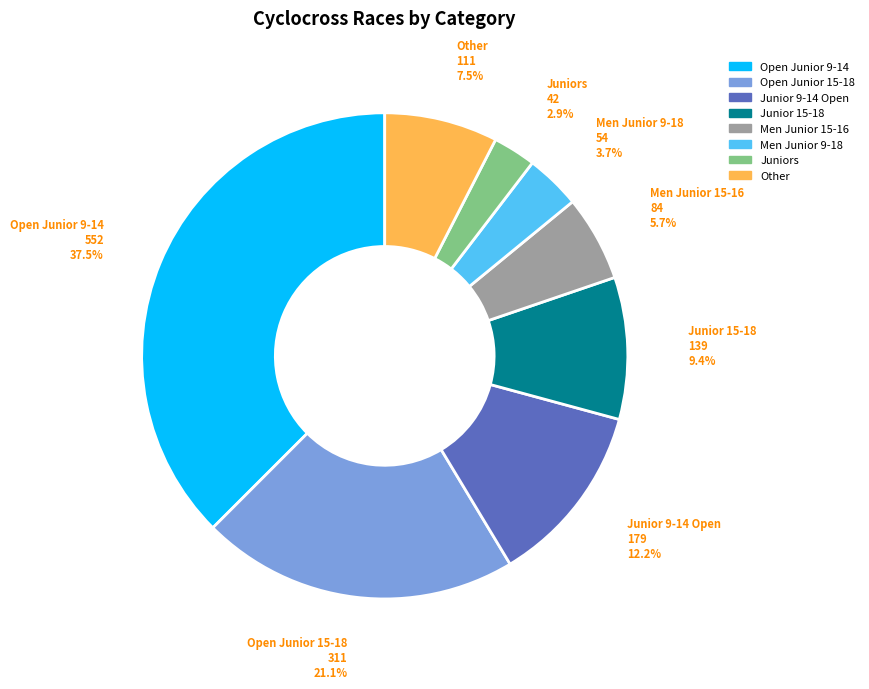

Is there any slice that represents more than half of the pie?

No